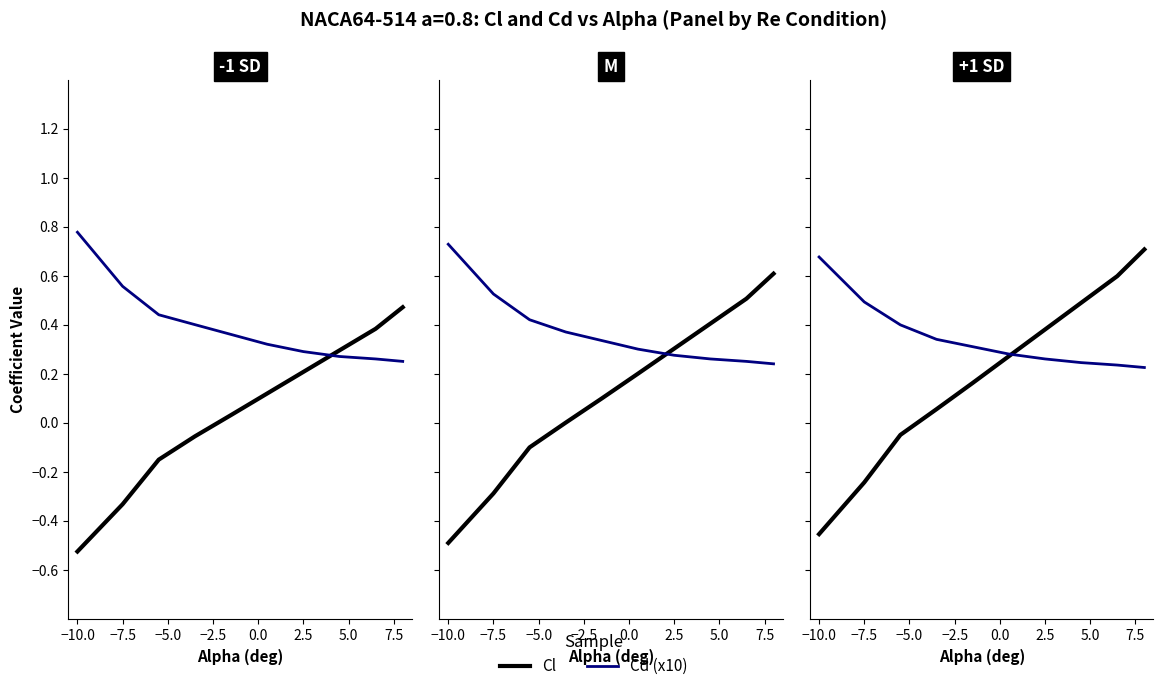

Reading right to left, extract all data points from this chart.

Cl: 0.7	0.6	0.5	0.4	0.3	0.2	0.1	-0.1	-0.2	-0.5
Cd (x10): 0.2	0.2	0.2	0.3	0.3	0.3	0.3	0.4	0.5	0.7